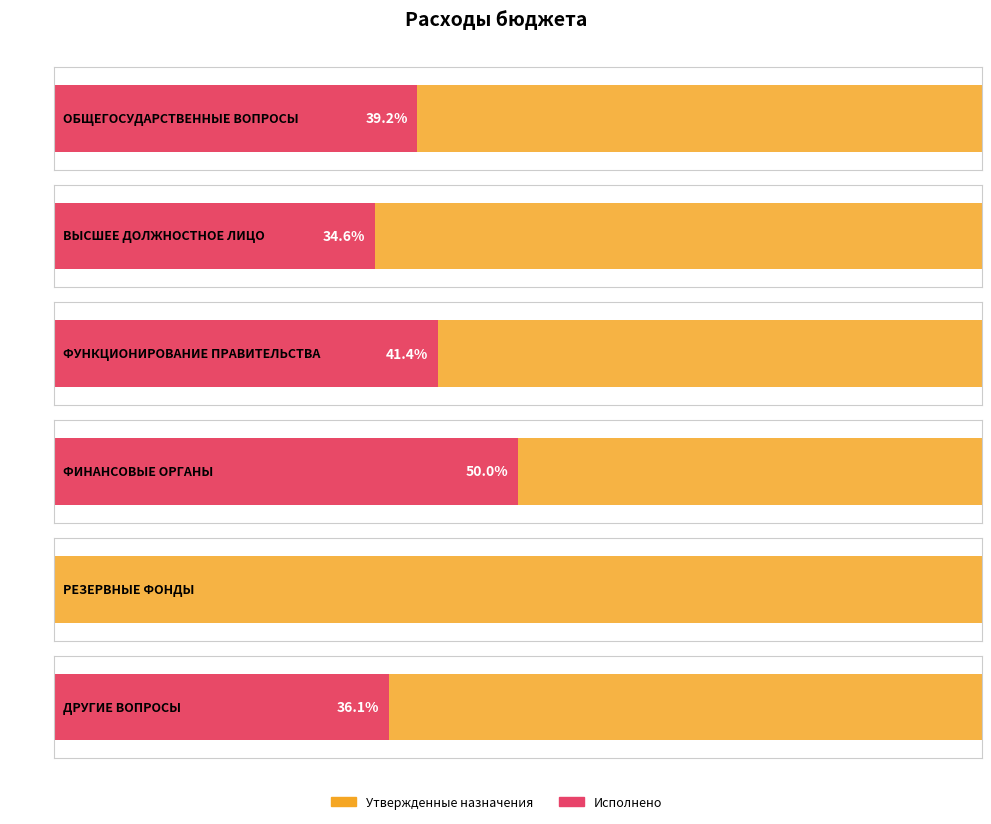

Reading right to left, what are all the values shown in this chart?

Утвержденные бюджетные назначения: 650000.0	3000.0	21922.0	2281041.0	690626.0	3646589.0
Исполнено: 234681.0	0.0	10961.0	943801.5	239015.8	1428459.4